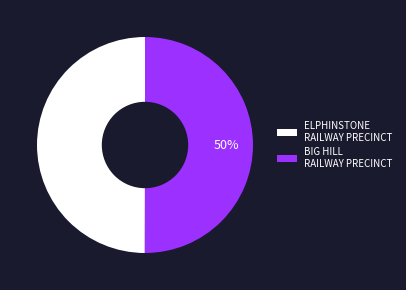

The BIG HILL RAILWAY PRECINCT slice represents 50% of the pie. True or false?

True